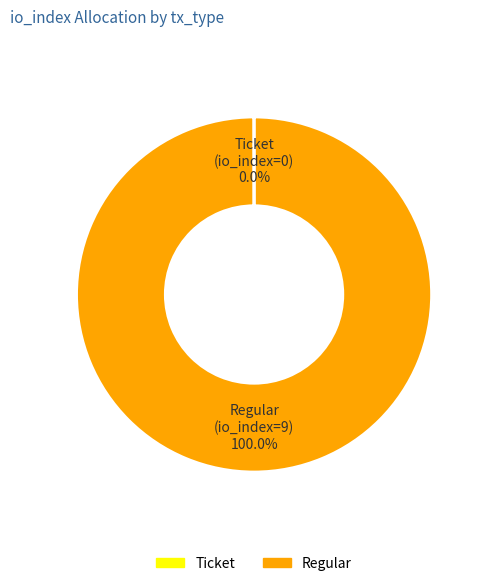

What is the largest slice in the pie chart?

Regular